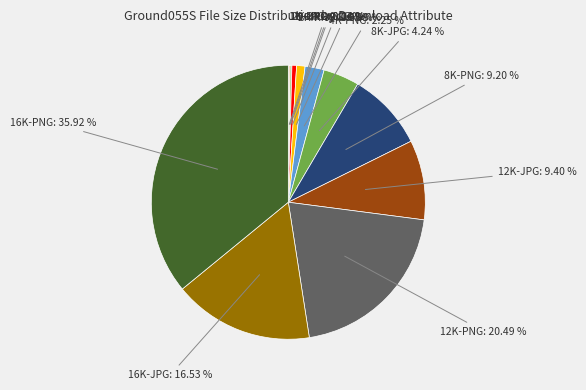

Is there a majority slice in this chart?

No